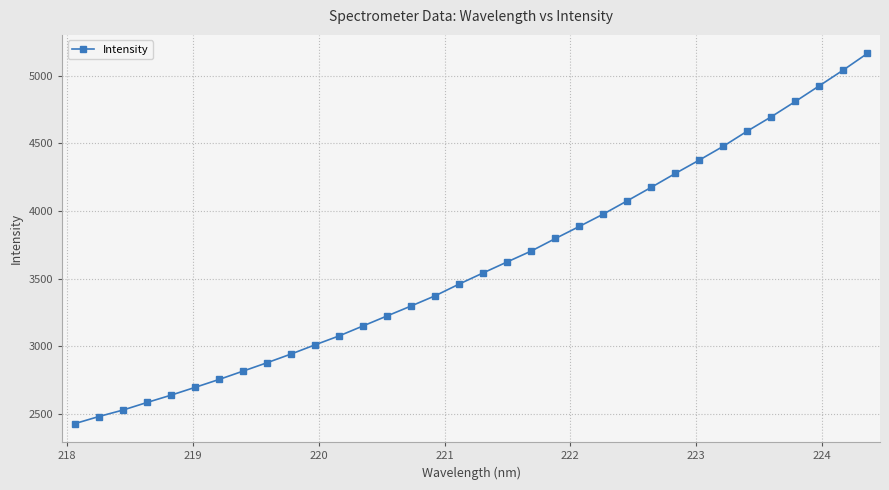

What is the difference between the maximum and minimum values?

2736.5